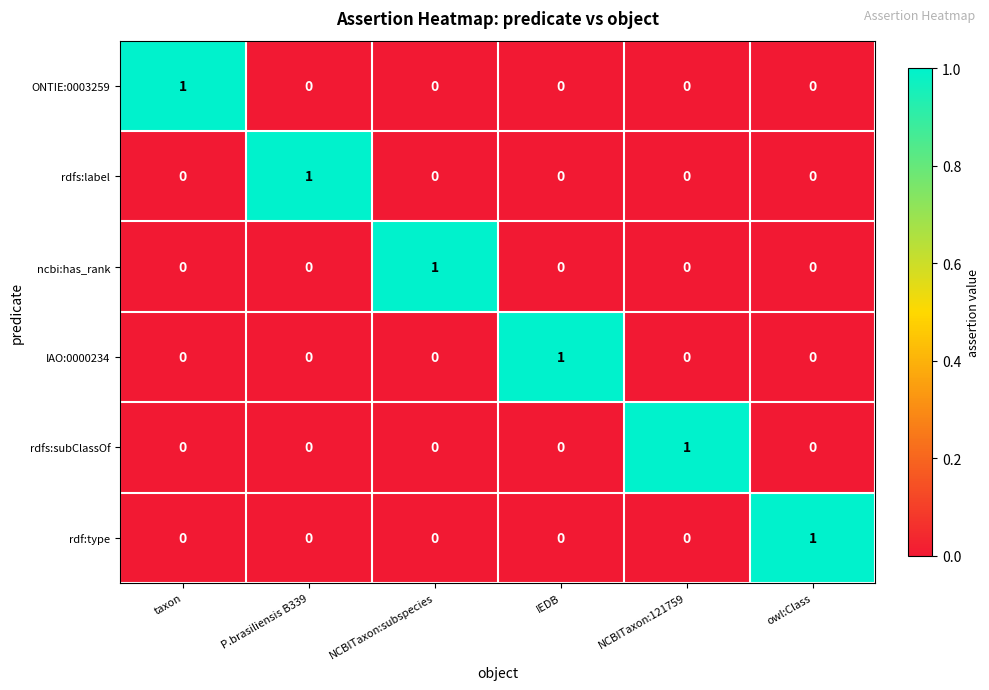

At which label does IAO:0000234 reach its peak?

IEDB